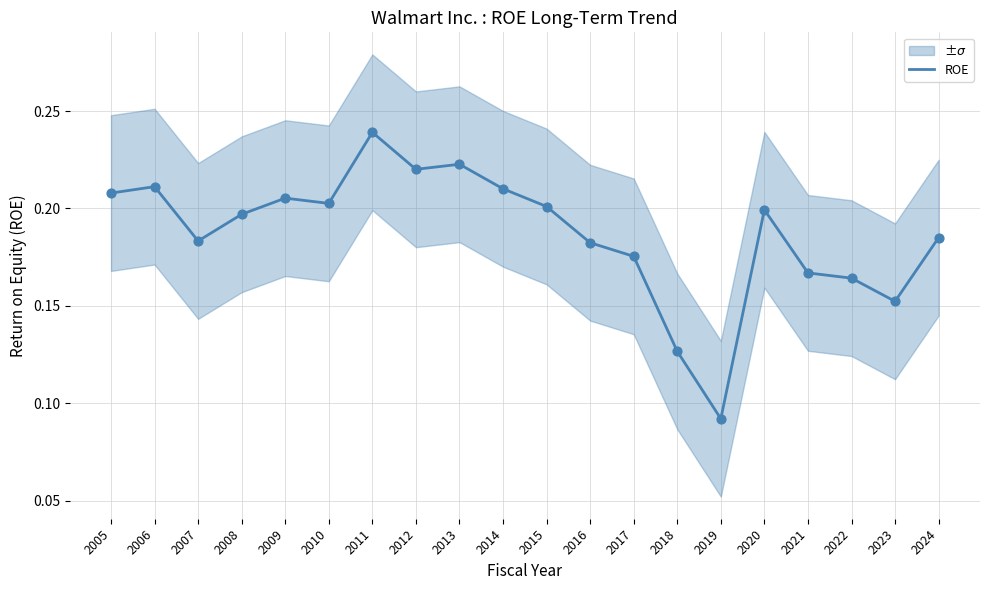

Which has a higher value, 2010 or 2011?

2011